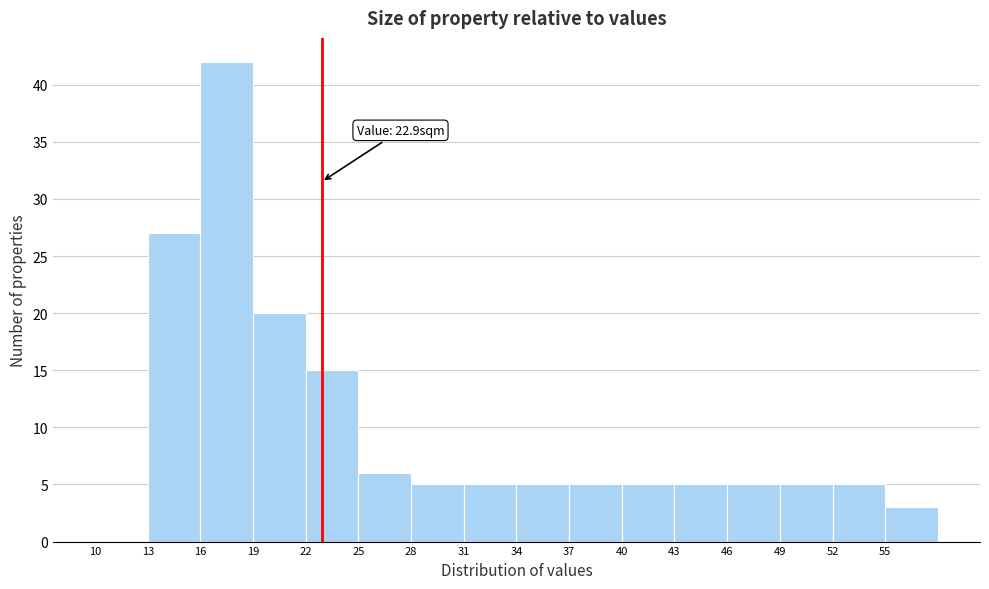

Over which range of the x-axis is the bar tallest?

16 to 19